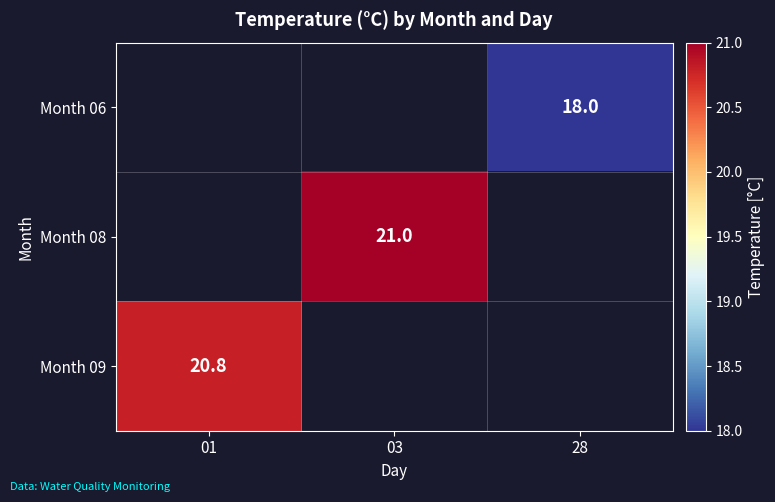

At which category does the chart reach its peak across all series?

03